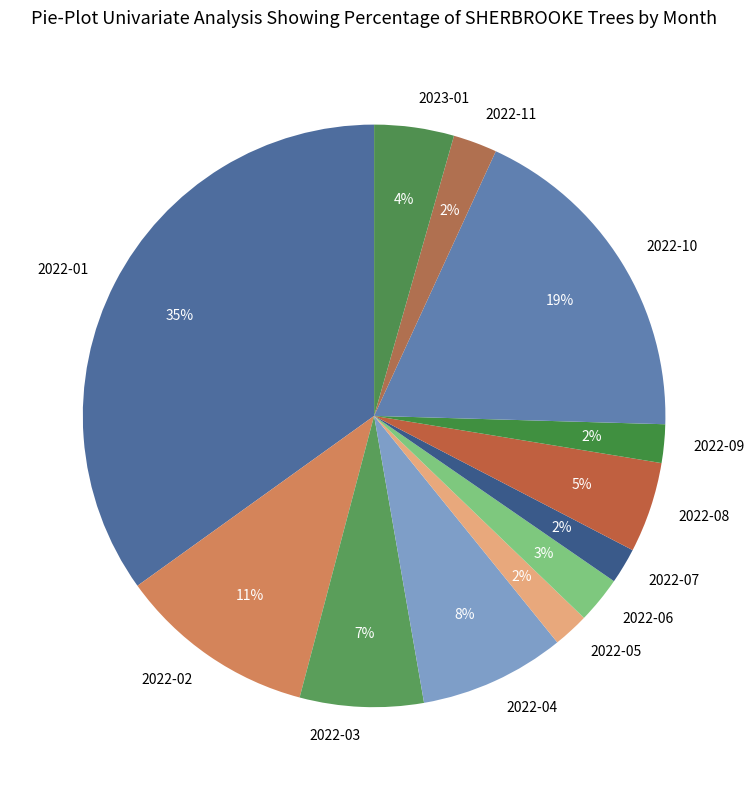

What percentage is the 2022-09 slice, to the nearest percent?

2%